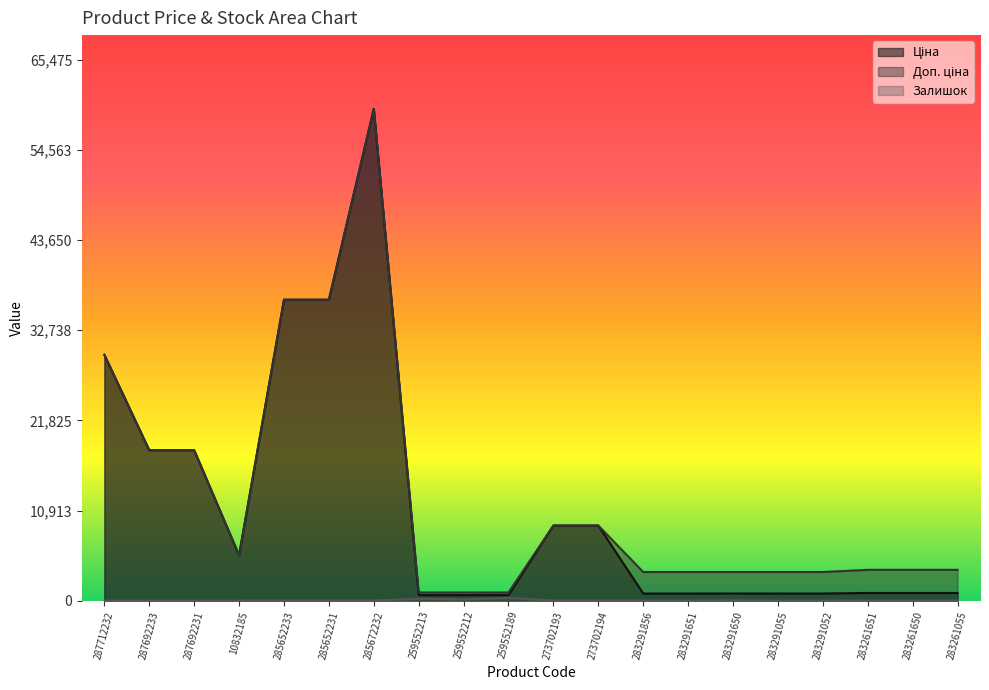

Which series changed the most between 259552189 and 283261651?

Доп. ціна